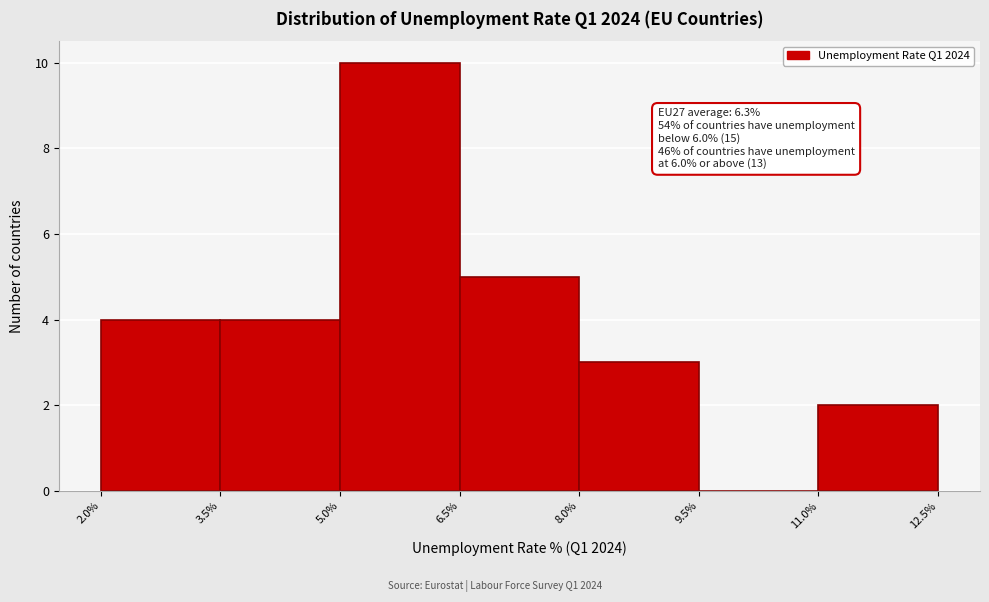

Over which range of the x-axis is the bar tallest?

5.0% to 6.5%